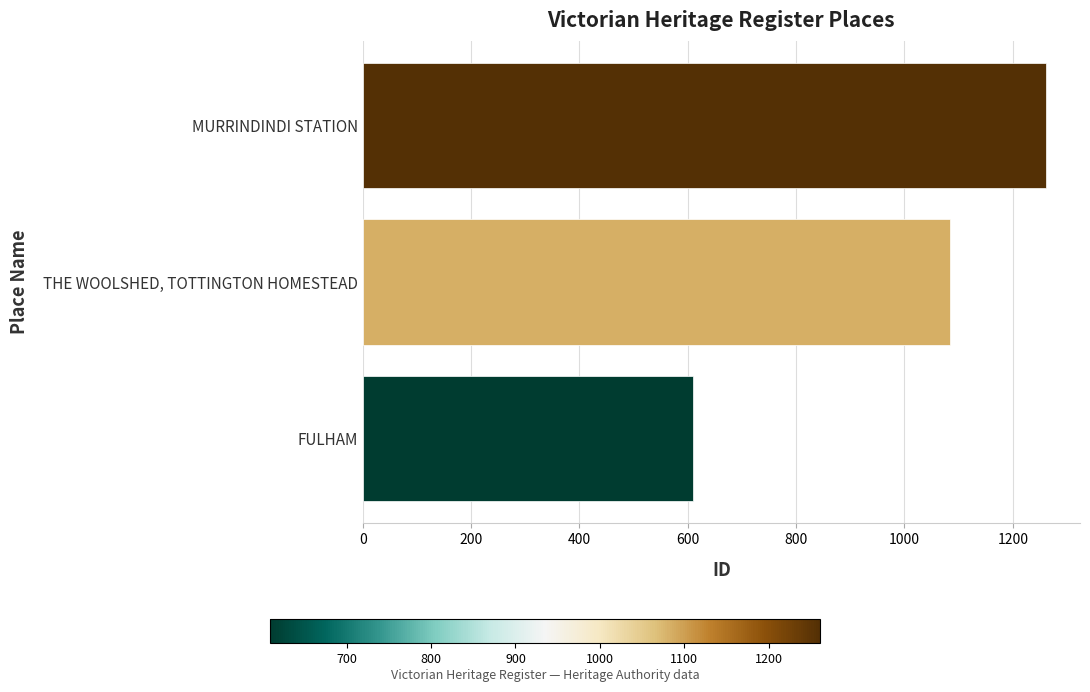

The chart shows a value of 609 at FULHAM. True or false?

True